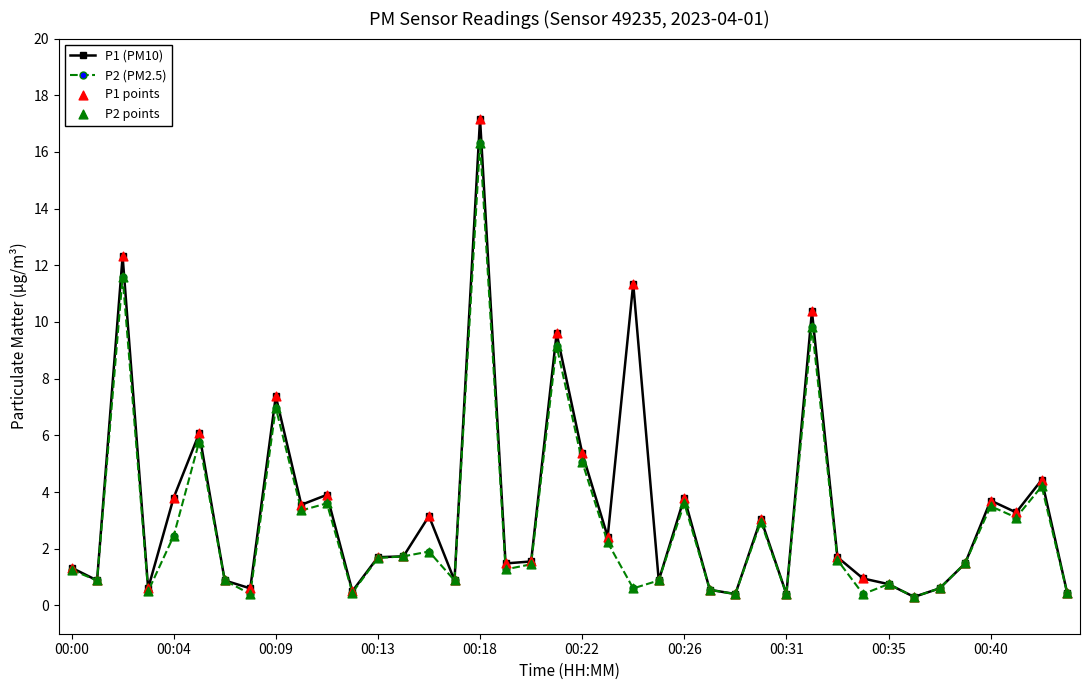

Which series has the largest range (max minus min)?

P1 (PM10)